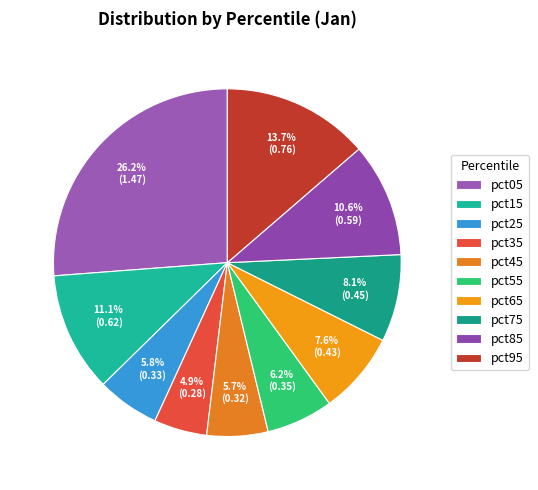

Is it true that pct55 is 20% of the pie?

False